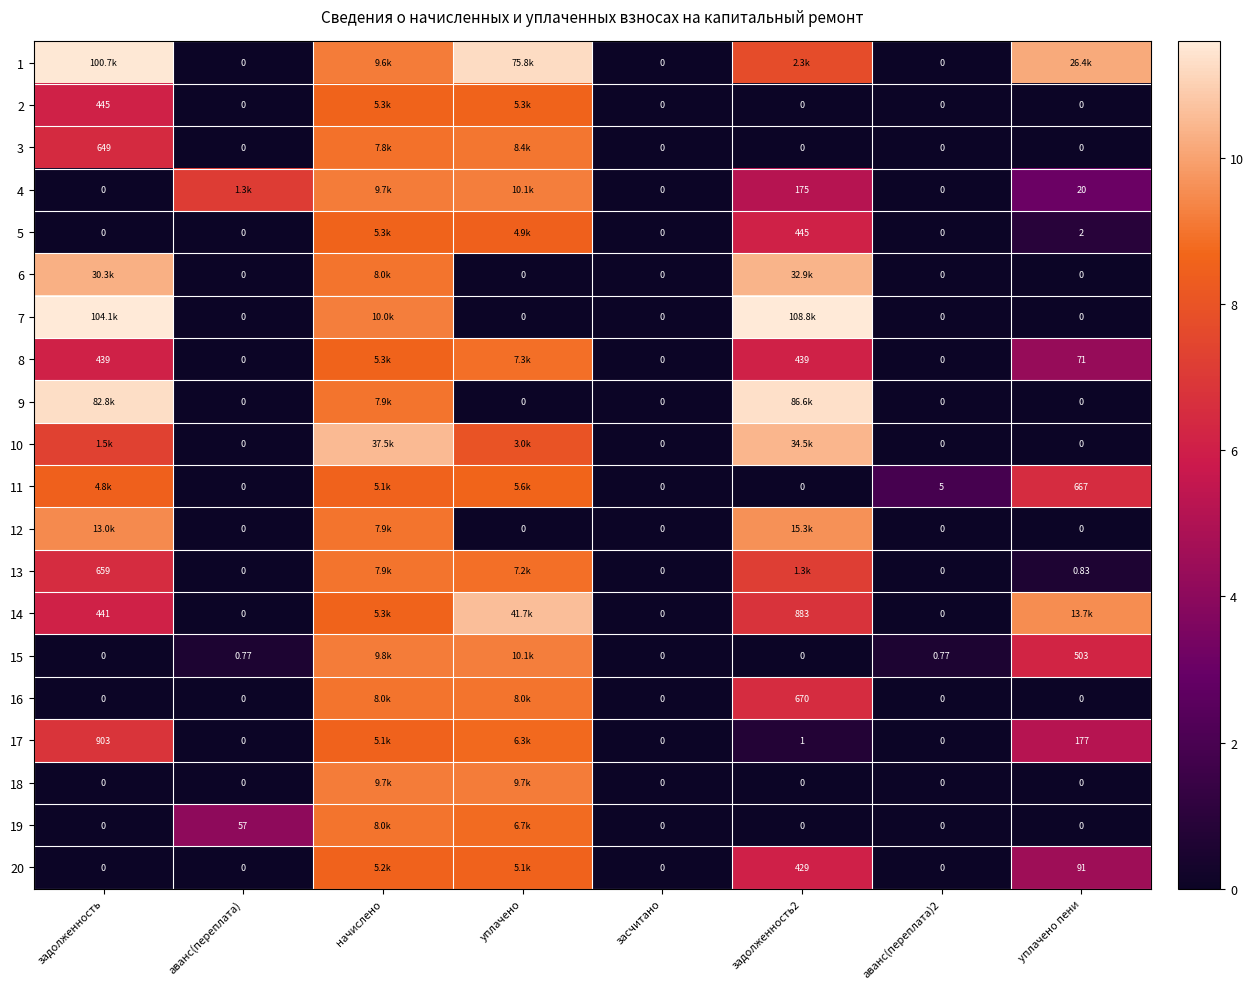

What is the difference between the 5 values at задолженность and задолженность2?

6.1